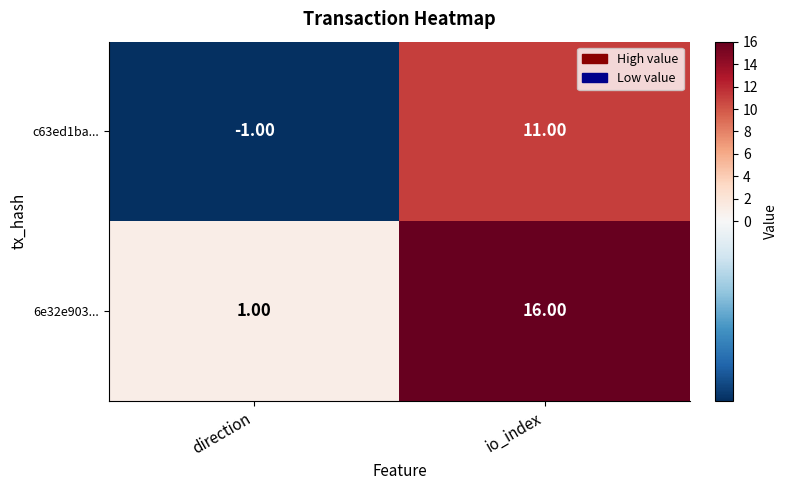

What is the spread (max minus min) of values at io_index?

5